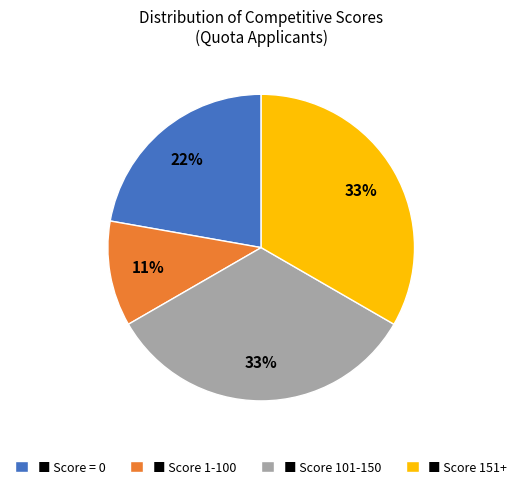

How many slices are in this pie chart?

4